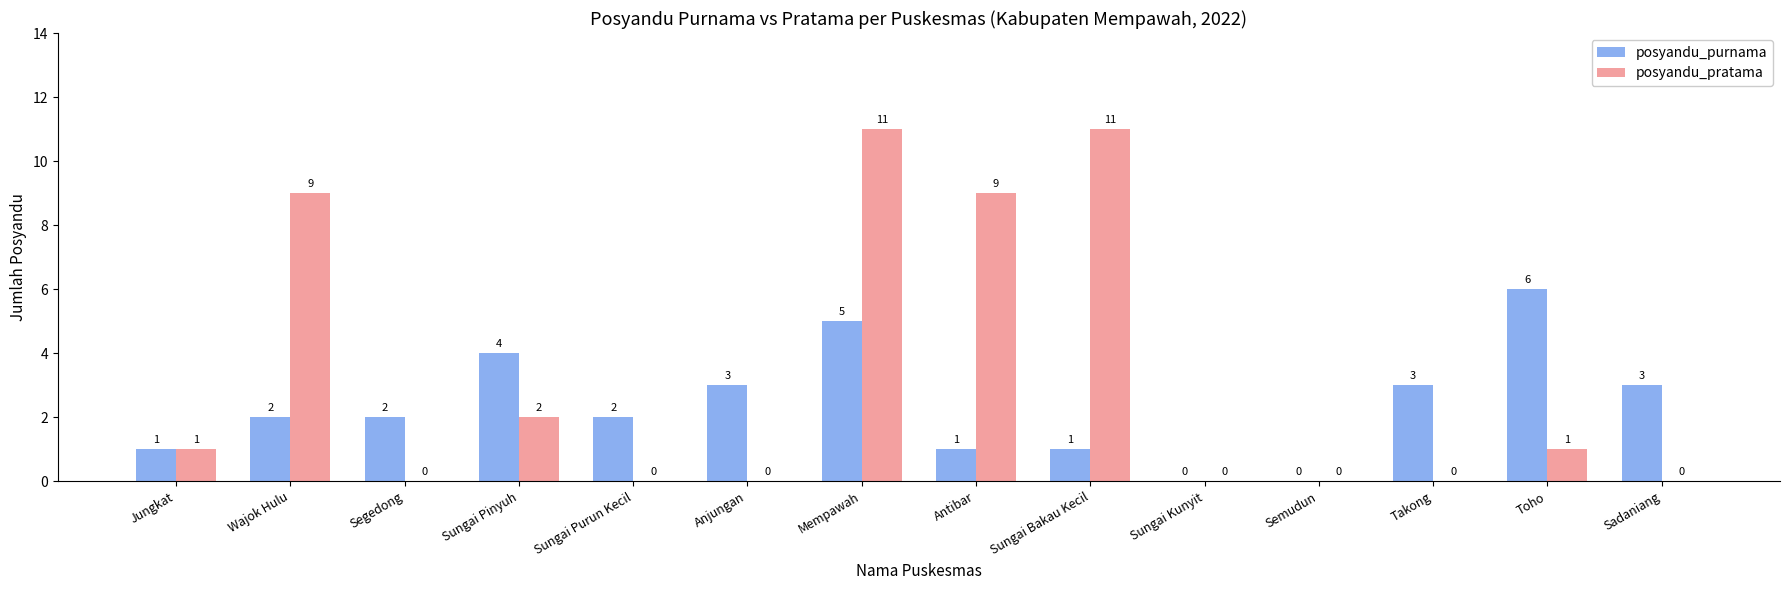

How many posyandu_purnama values are between 1 and 3?

9